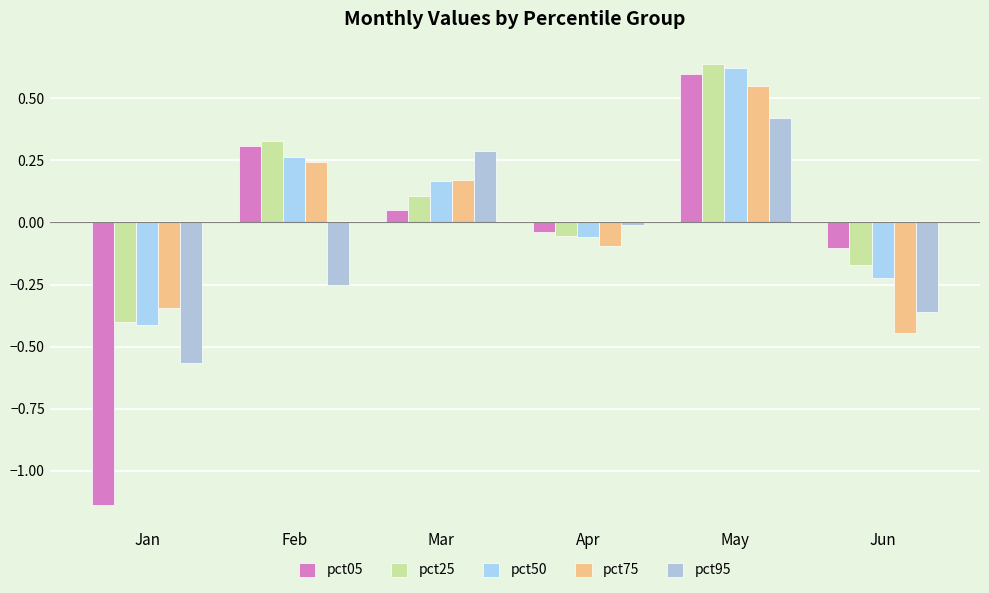

What is the average value of the pct95 series?

-0.1